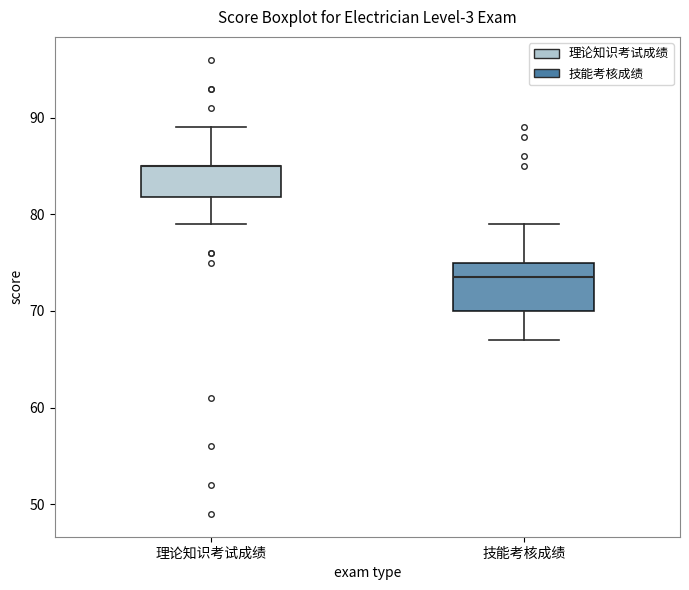

Reading left to right, read every box against the y-axis: the position of its median line, the range the box covers, and the ends of its whiskers. The values are not printed on the chart, so give them approximately, as read against the axis.

理论知识考试成绩: median 85 (drawn on the box's upper edge), box 82 to 85, whiskers 79 to 89
技能考核成绩: median 74, box 70 to 75, whiskers 67 to 79